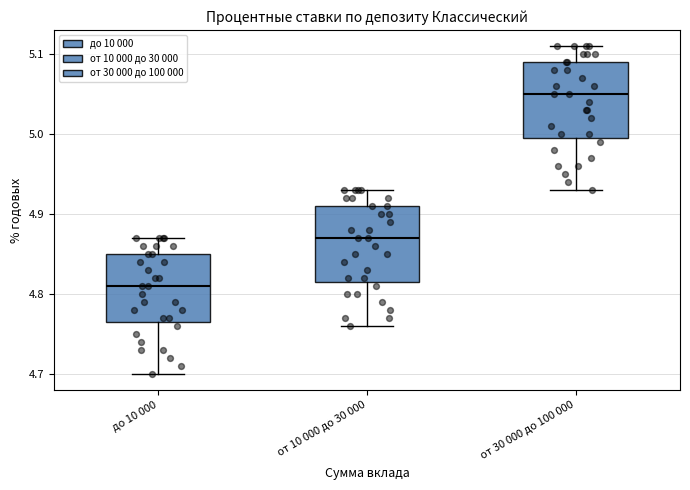

Reading left to right, transcribe this box plot: for each box, give where its median line is, the range the box spans, and where its two whiskers end, as read against the y-axis. The values are not printed on the chart, so give them approximately, as read against the axis.

до 10 000: median 4.81, box 4.77 to 4.85, whiskers 4.70 to 4.87
от 10 000 до 30 000: median 4.87, box 4.82 to 4.91, whiskers 4.76 to 4.93
от 30 000 до 100 000: median 5.05, box 5.00 to 5.09, whiskers 4.93 to 5.11